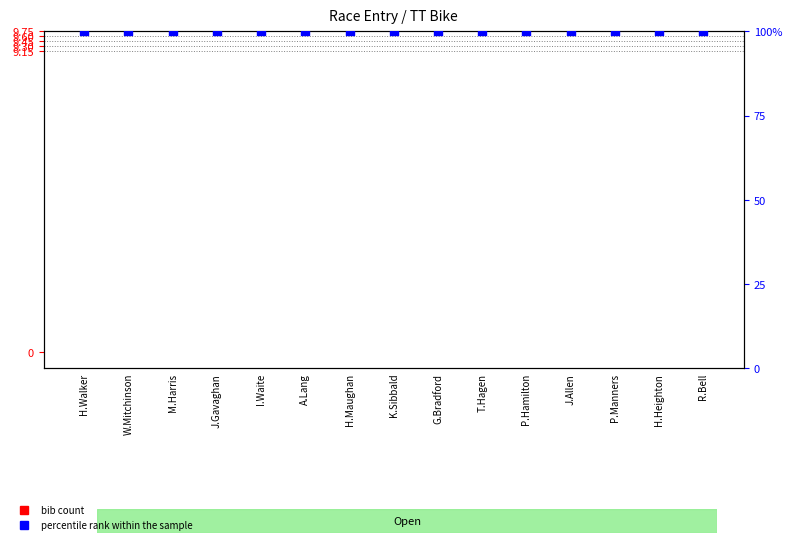

Which series has the largest Y range (max minus min)?

bib count